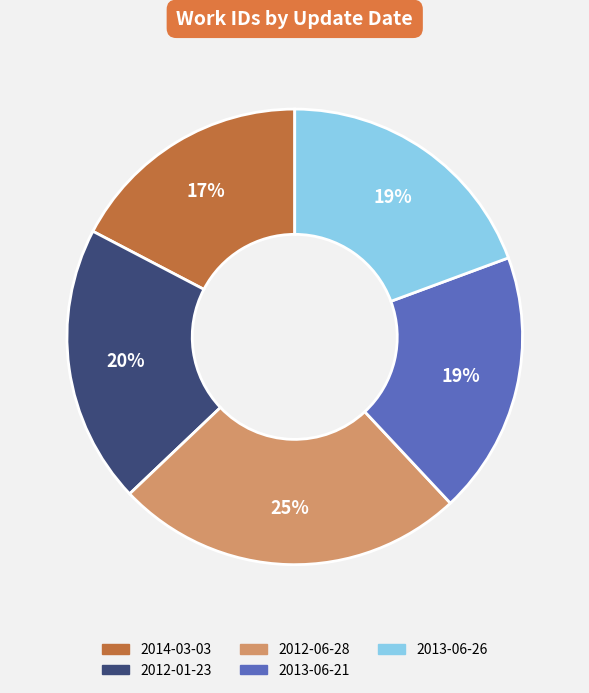

What percentage is the 2012-01-23 slice, to the nearest percent?

20%